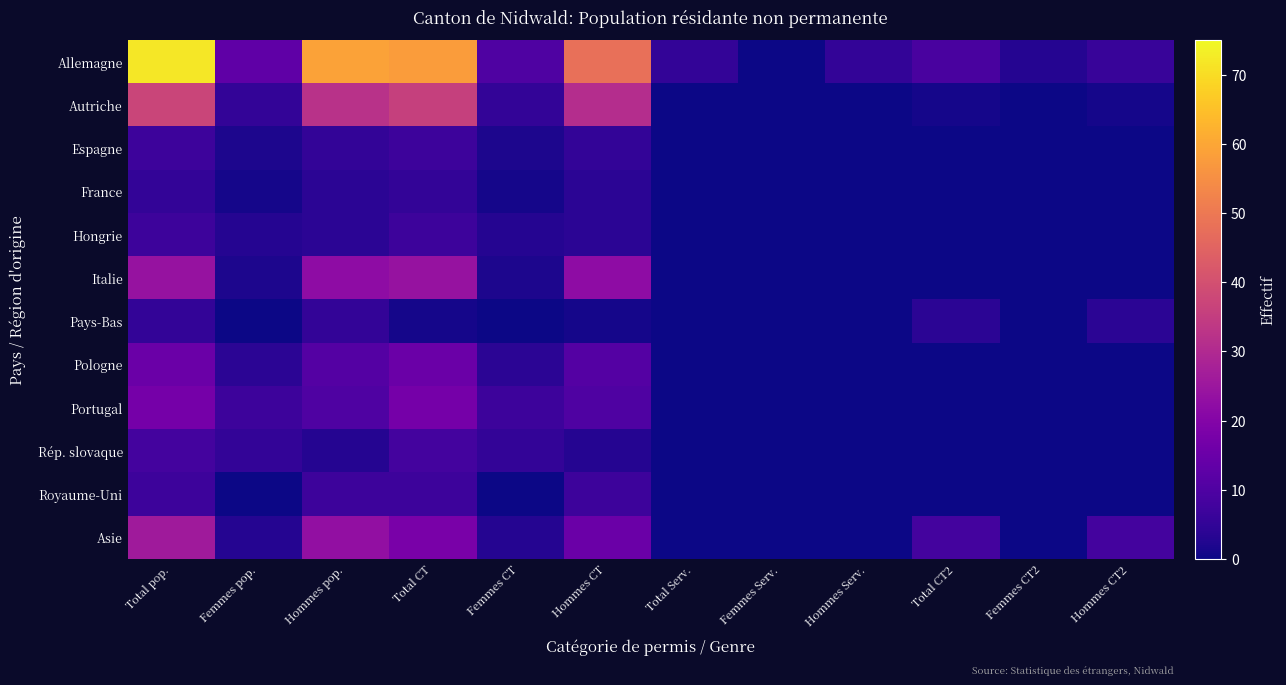

What is the maximum value shown in the chart?

72